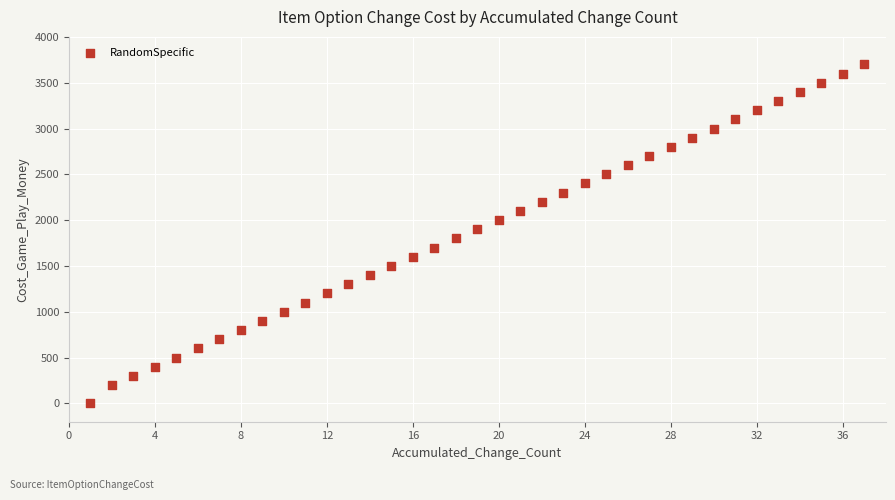

What is the range of Y values (max minus min)?

3700